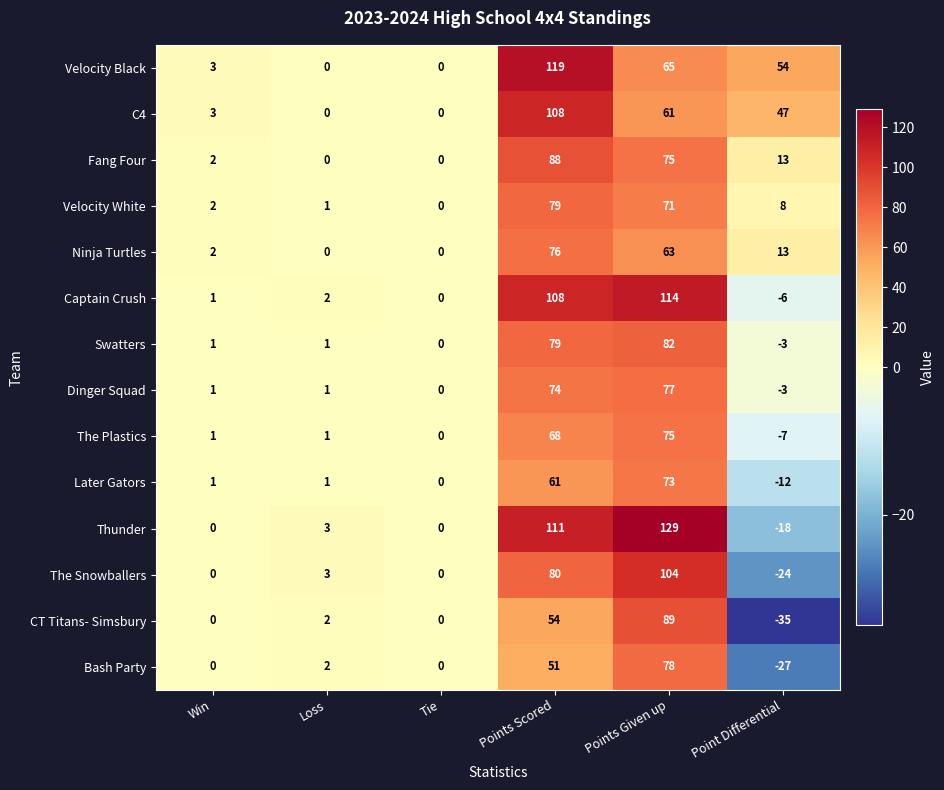

Which series has the largest range (max minus min)?

Thunder